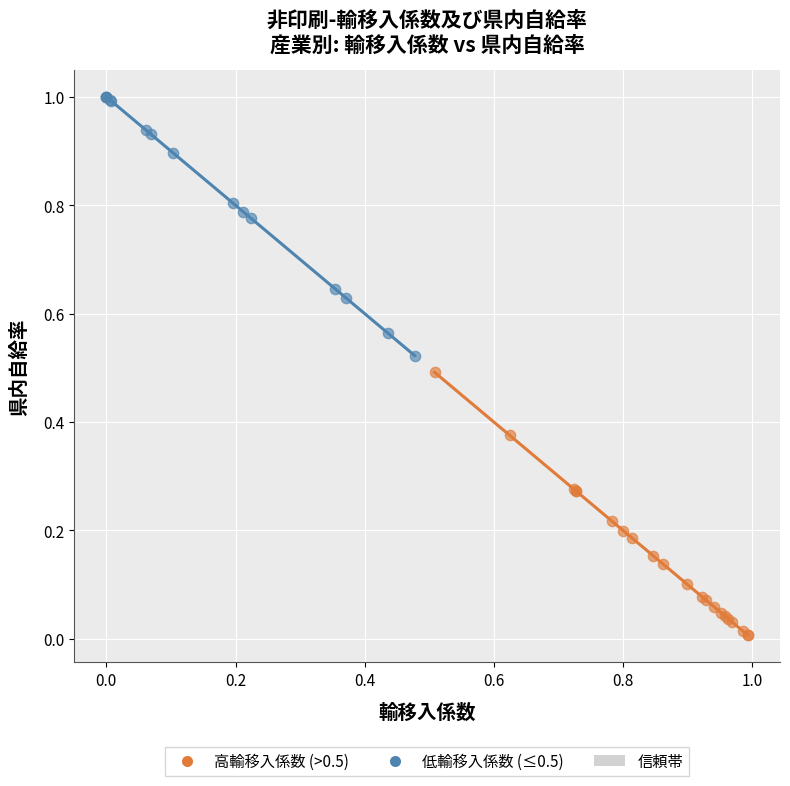

Which series contains the highest Y value?

低輸移入係数 (≤0.5)